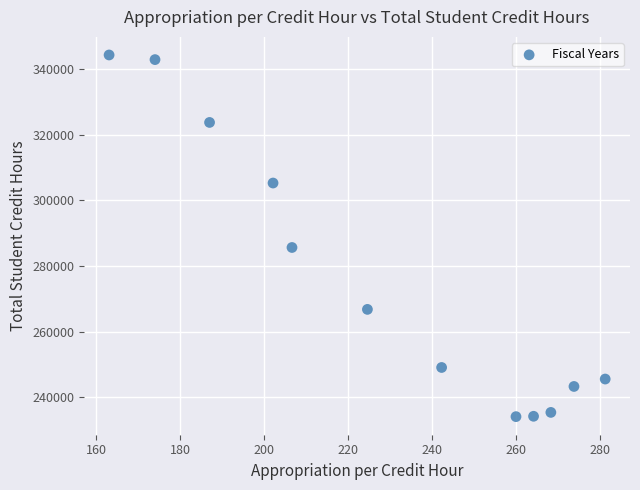

What is the average Y value?

275849